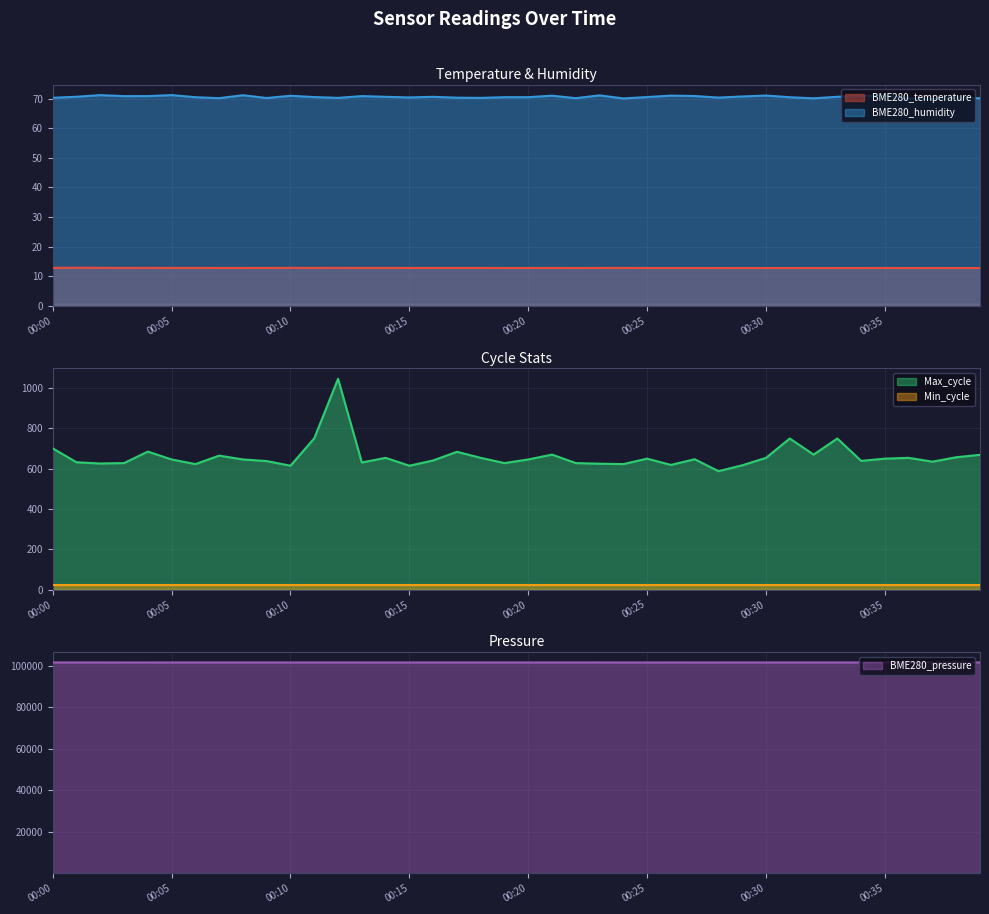

Count the number of categories in the chart.

40